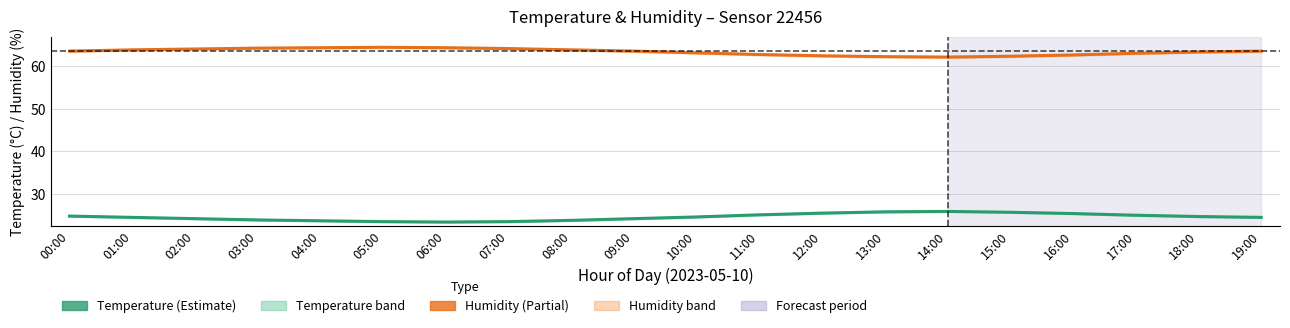

What is the total value across all series at 14:00?

88.1